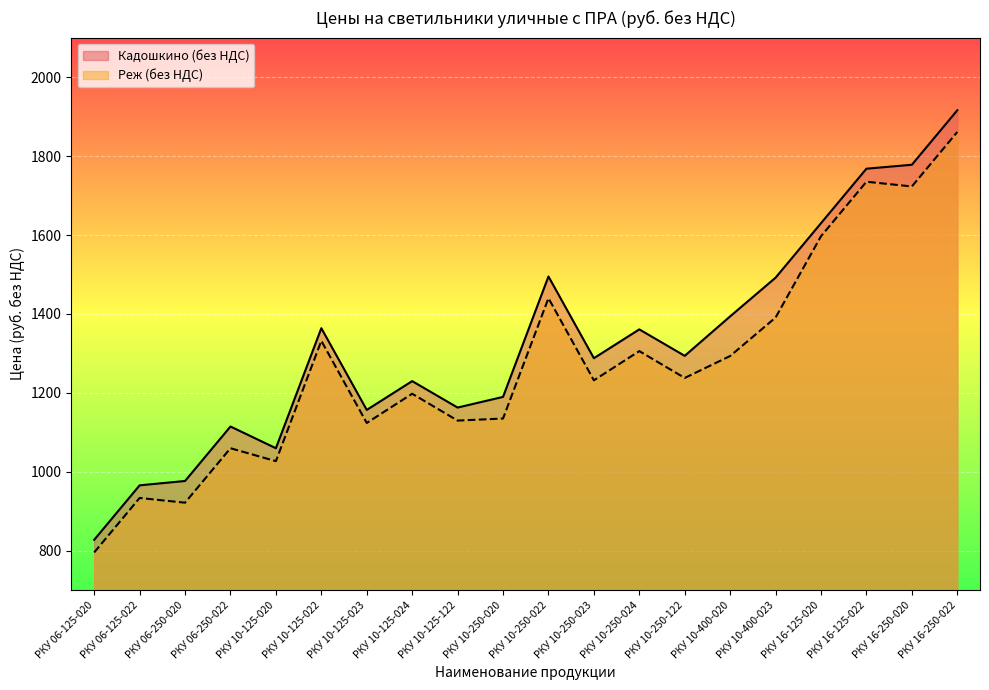

What is the greatest value displayed?

1916.0